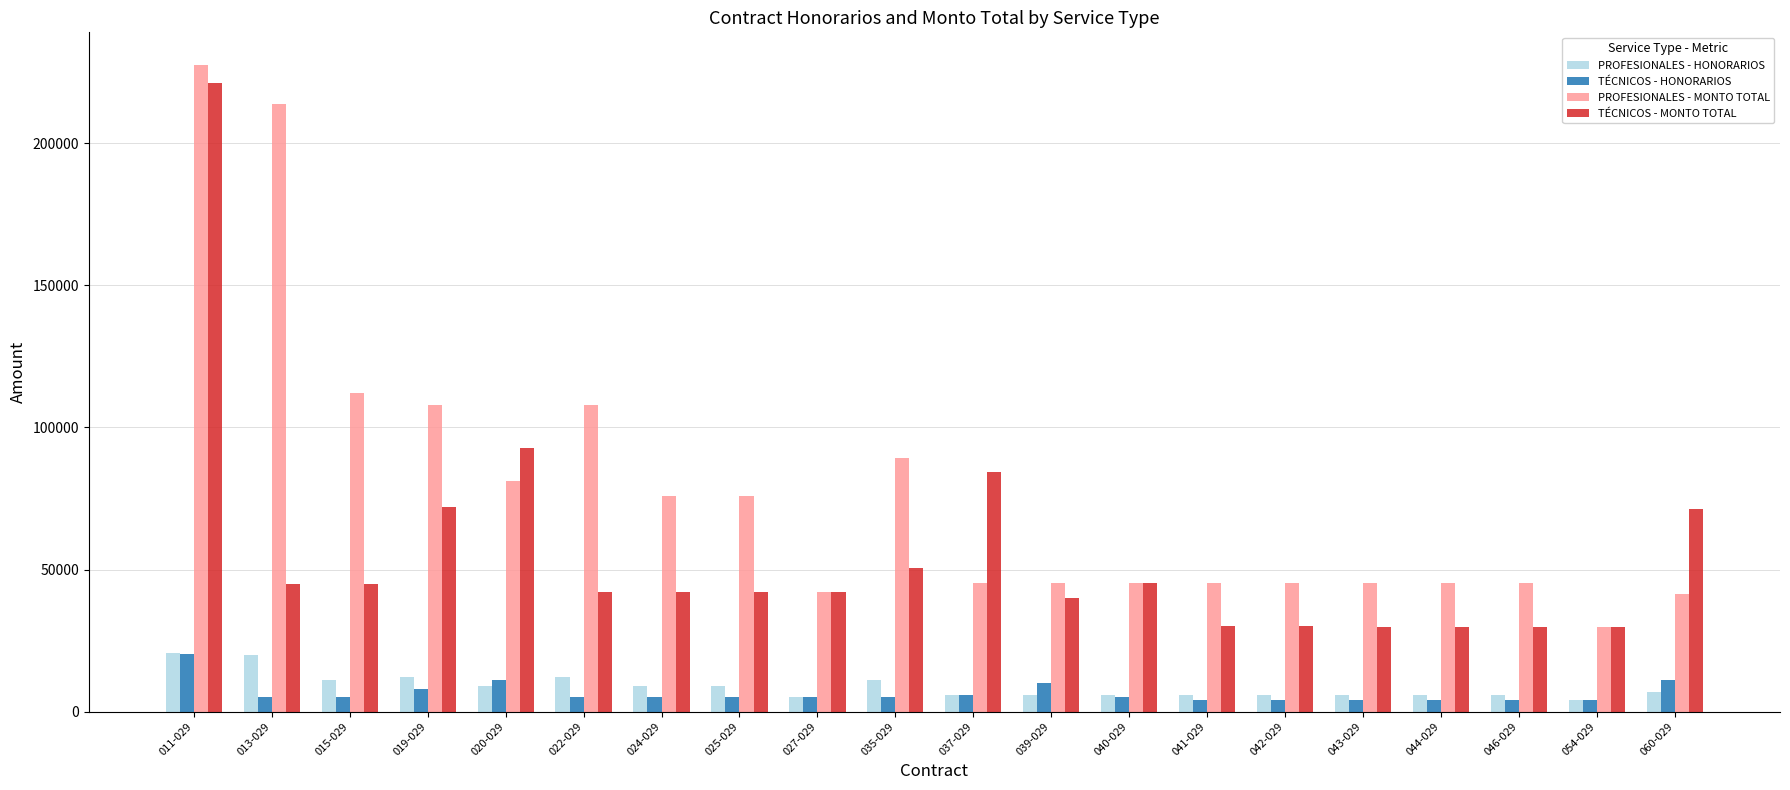

What is the label of the 14th bar from the right?

024-029